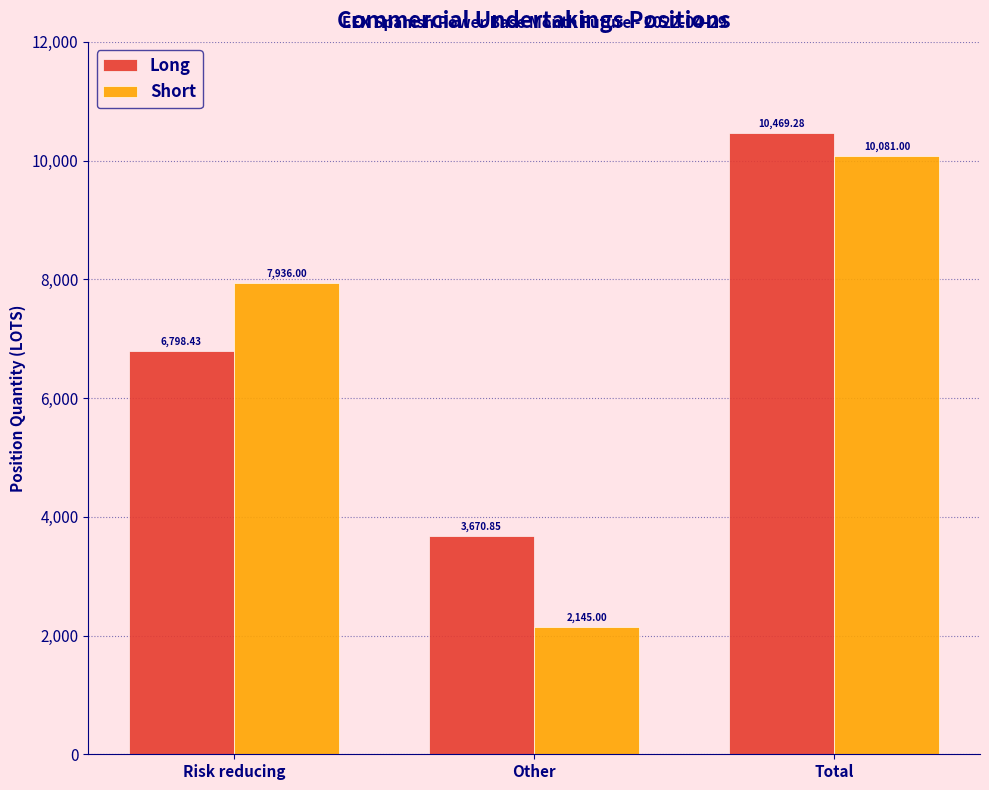

Where is Long nearest to the value 7070?

Risk reducing